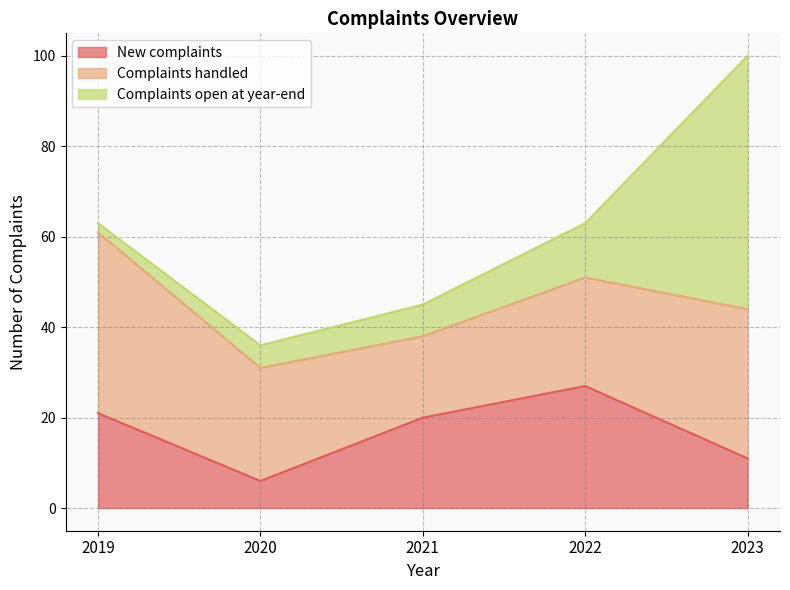

Which series ends up on top after the final intersection of Complaints open at year-end and Complaints handled?

Complaints open at year-end